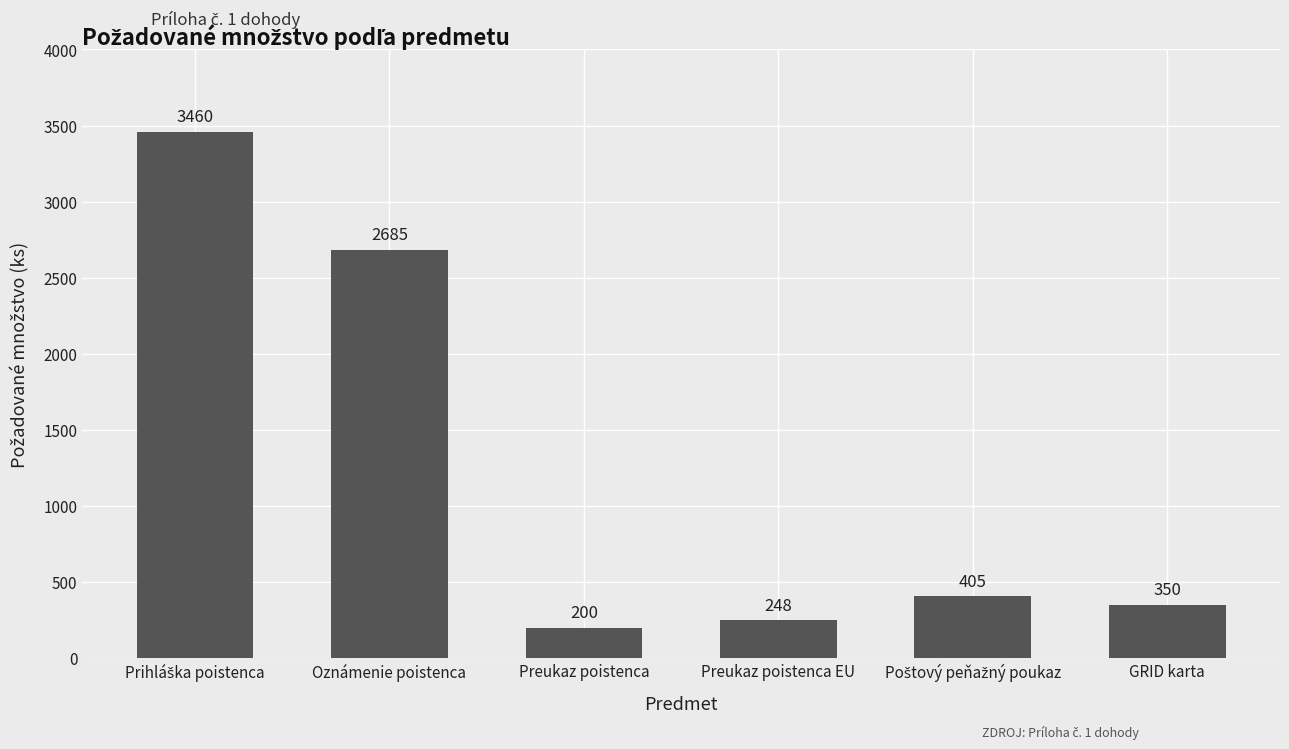

Where is the data nearest to the value 1830?

Oznámenie poistenca